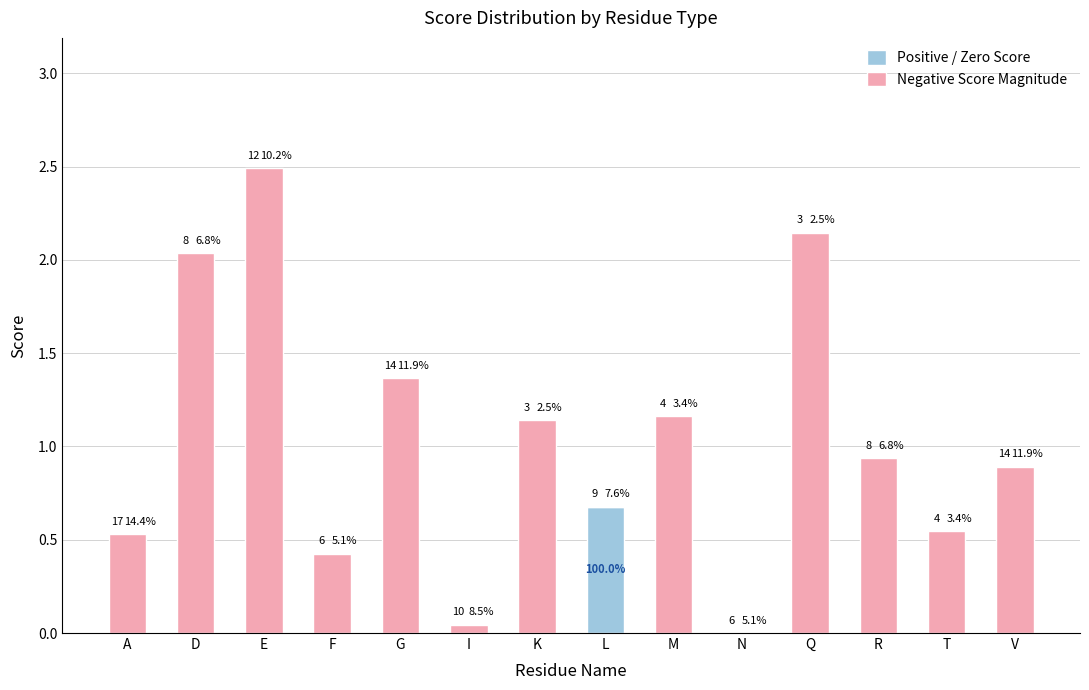

Does the chart contain stacked bars?

Yes